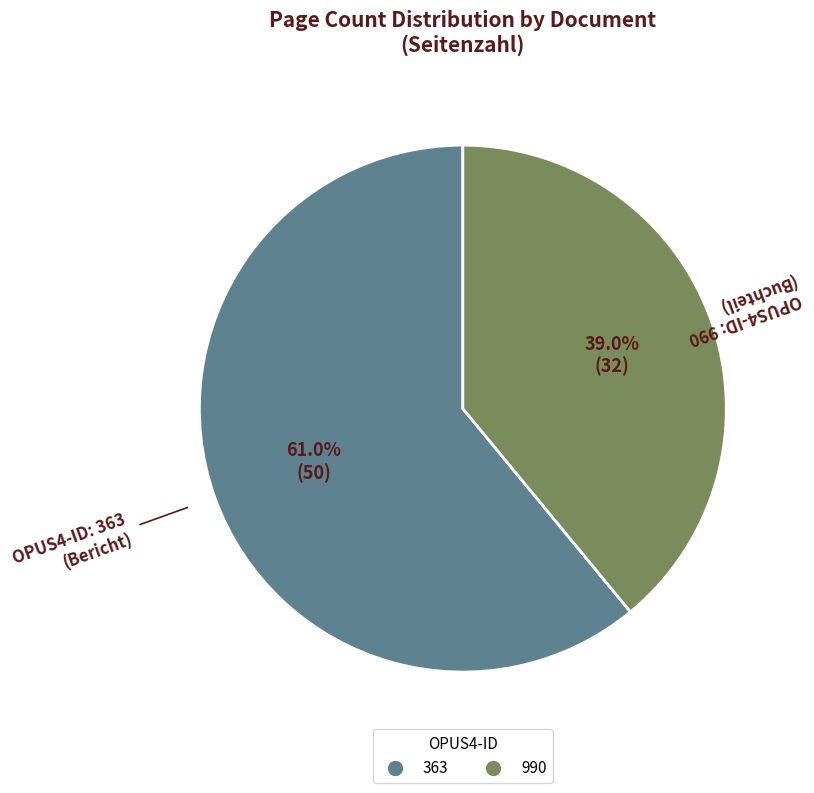

To the nearest percent, what percentage of the pie is 363?

61%